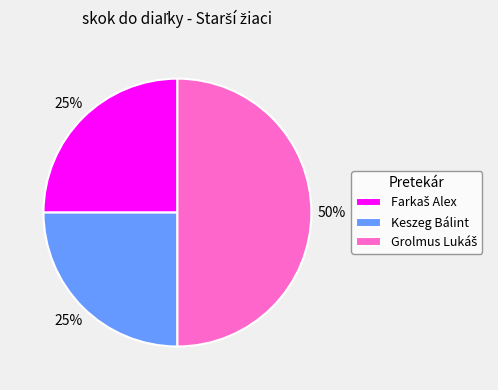

To the nearest percent, what percentage of the pie is Keszeg Bálint?

25%